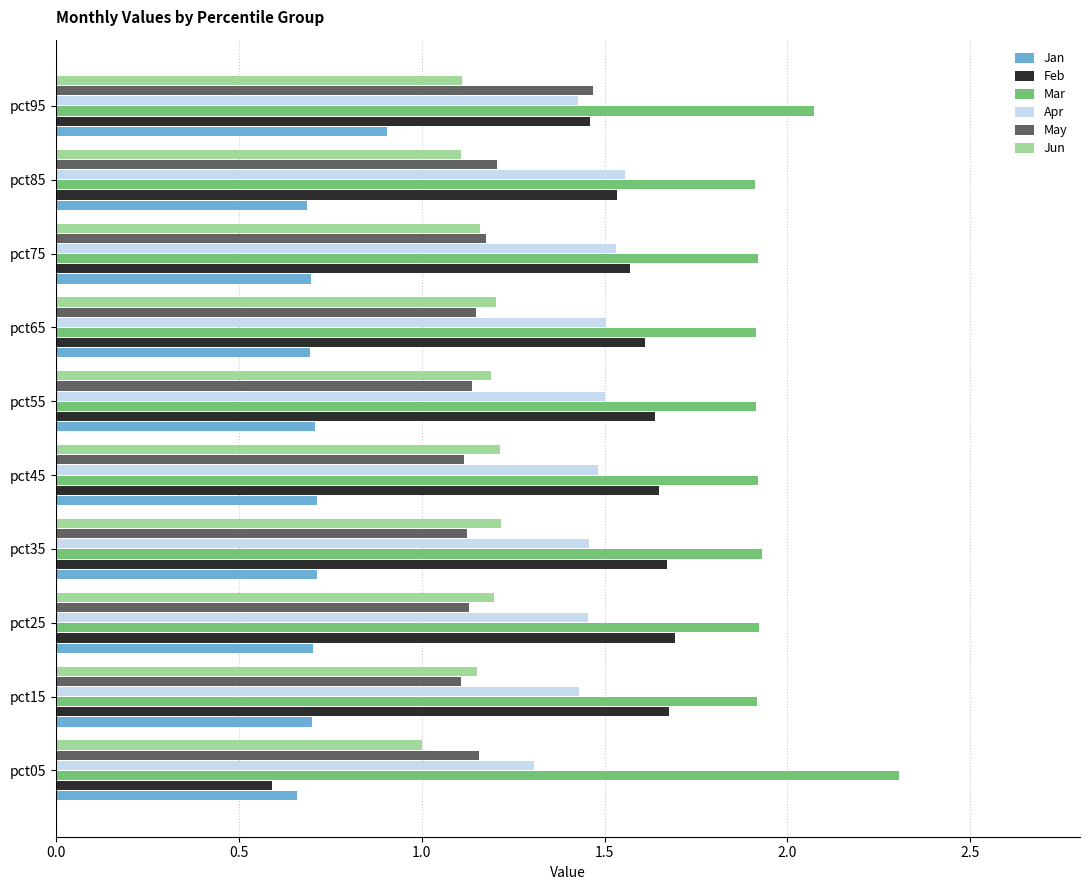

Is it true that Apr equals 0.6 at pct05?

False